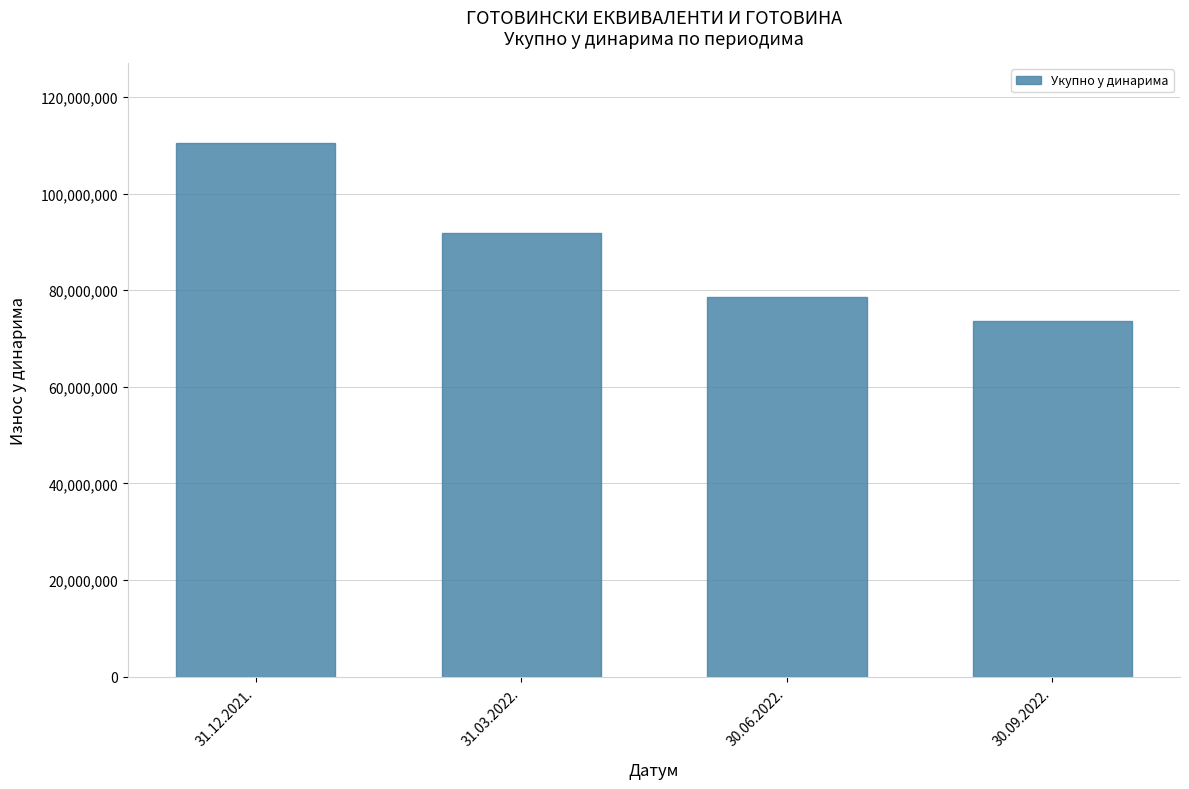

Rank the categories by value from highest to lowest.

31.12.2021., 31.03.2022., 30.06.2022., 30.09.2022.